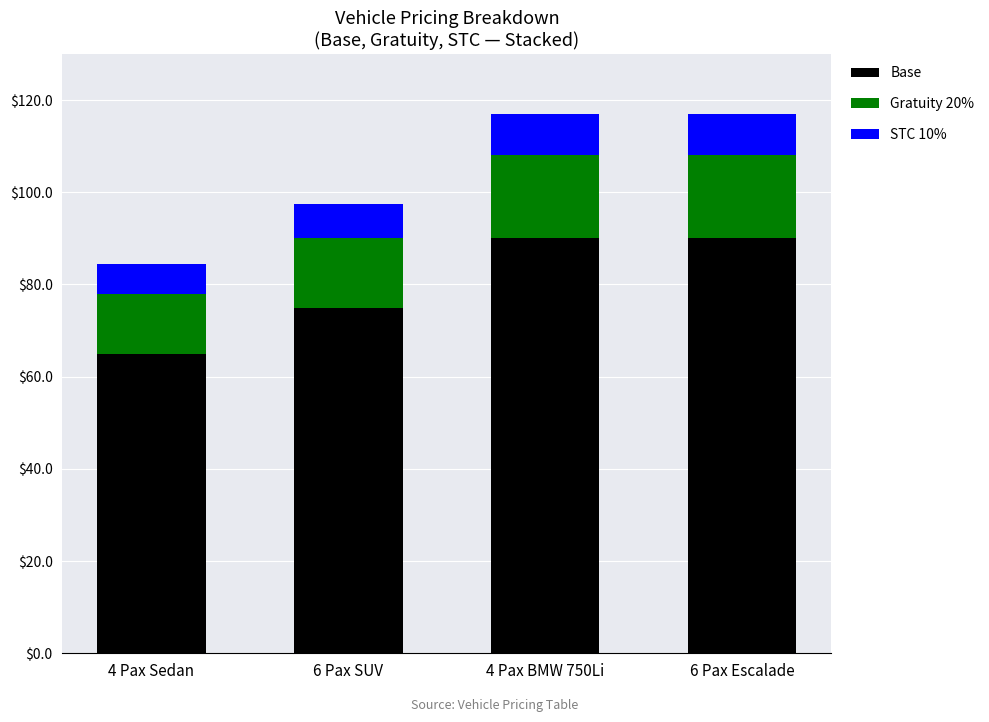

What is the value of the Base bar at the 3rd from the left?

90.0